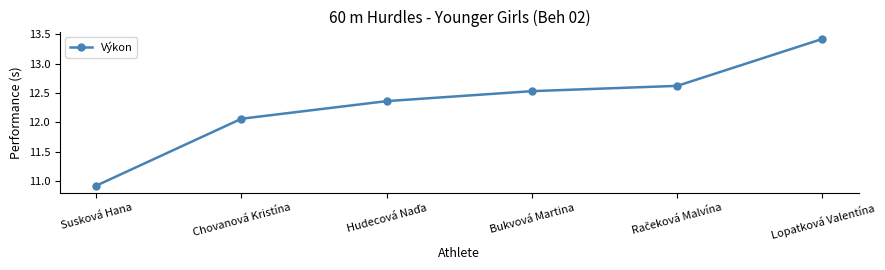

The chart shows a value of 10.9 at Susková Hana. True or false?

True